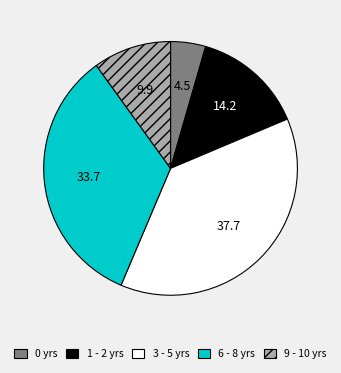

Is there a majority slice in this chart?

No